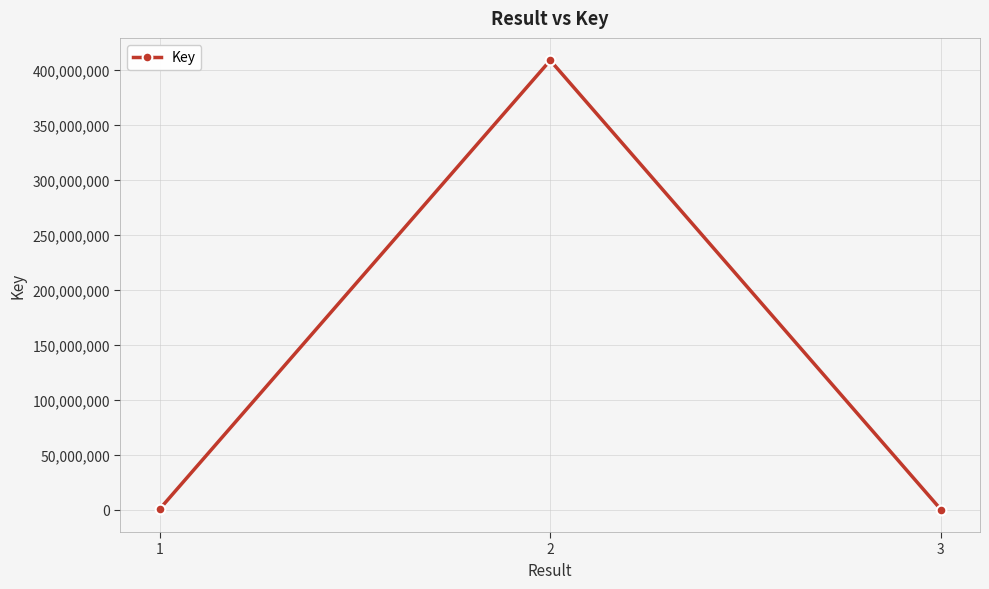

What is the difference between the maximum and second lowest values?

408259864